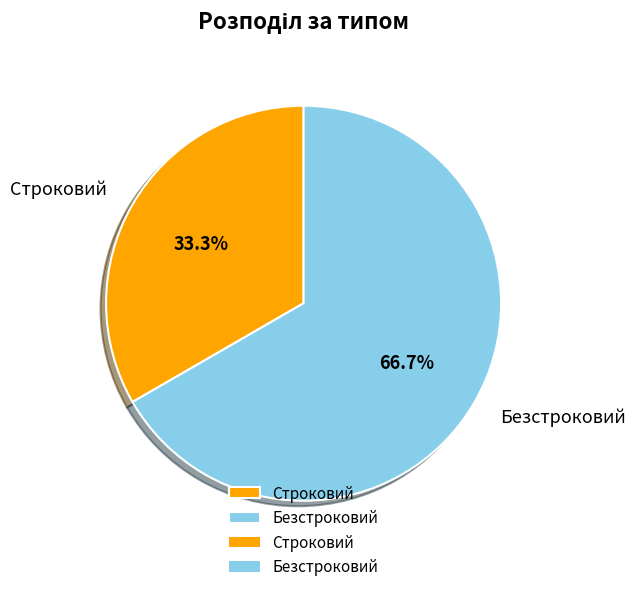

Count the number of slices in the pie.

2